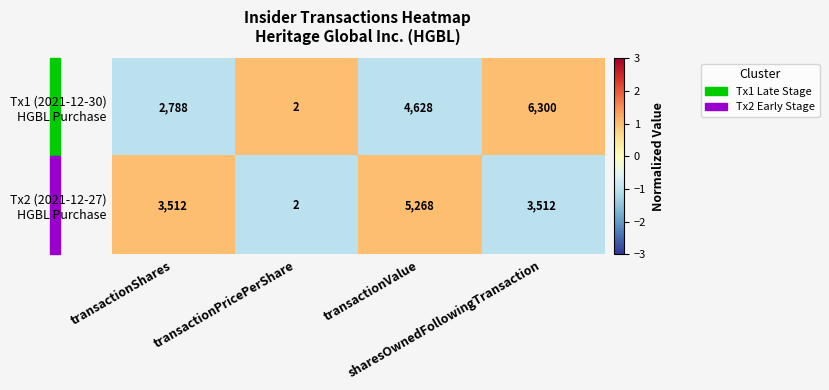

What is the greatest value displayed?

6300